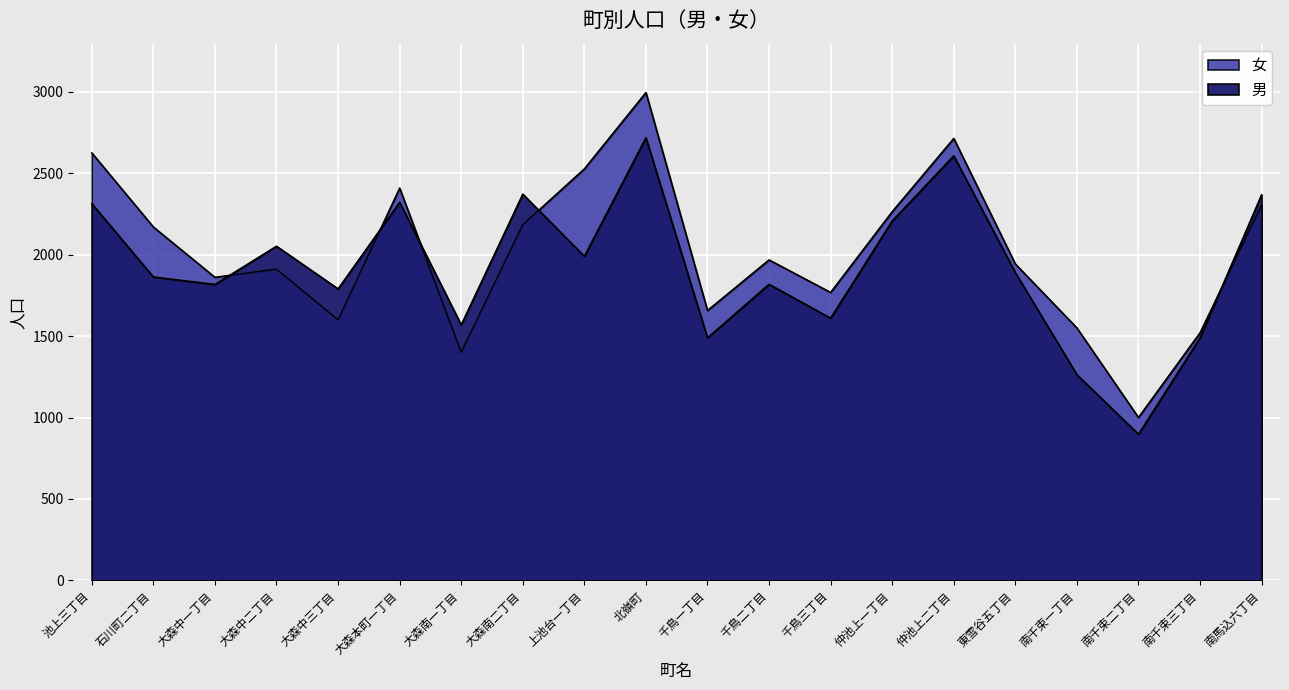

Between 仲池上二丁目 and 仲池上一丁目, which is larger?

仲池上二丁目